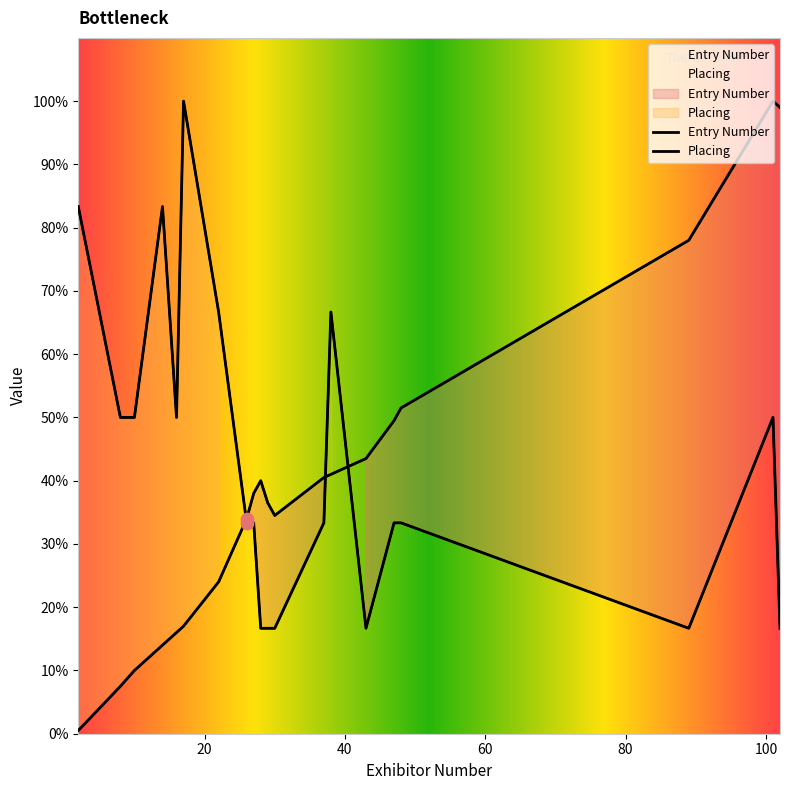

Between 101 and 27, which is larger?

101